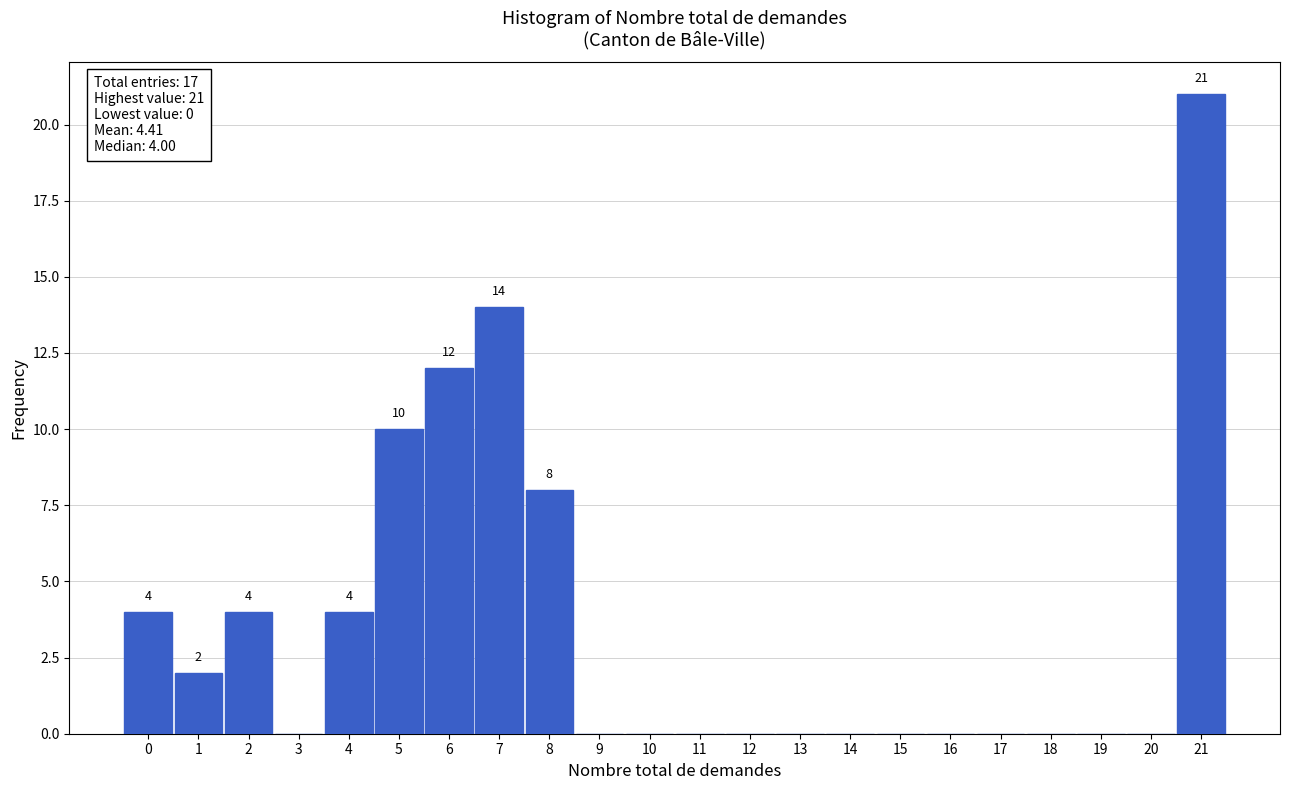

Which range on the x-axis has the tallest bar?

20.5 to 21.5